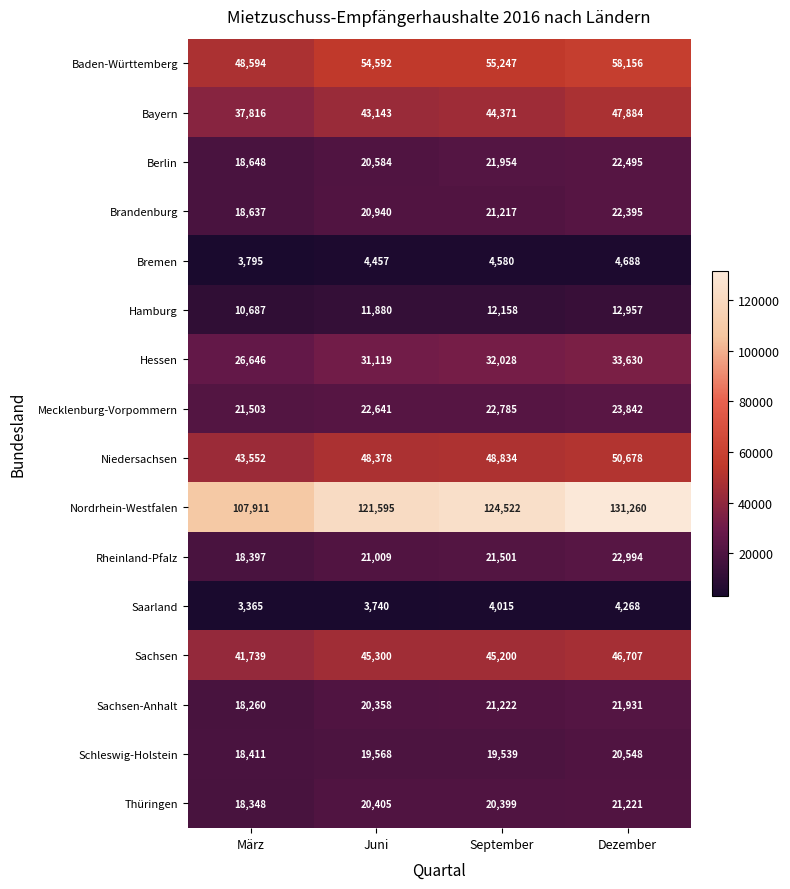

Which series has the largest total across all categories?

Nordrhein-Westfalen